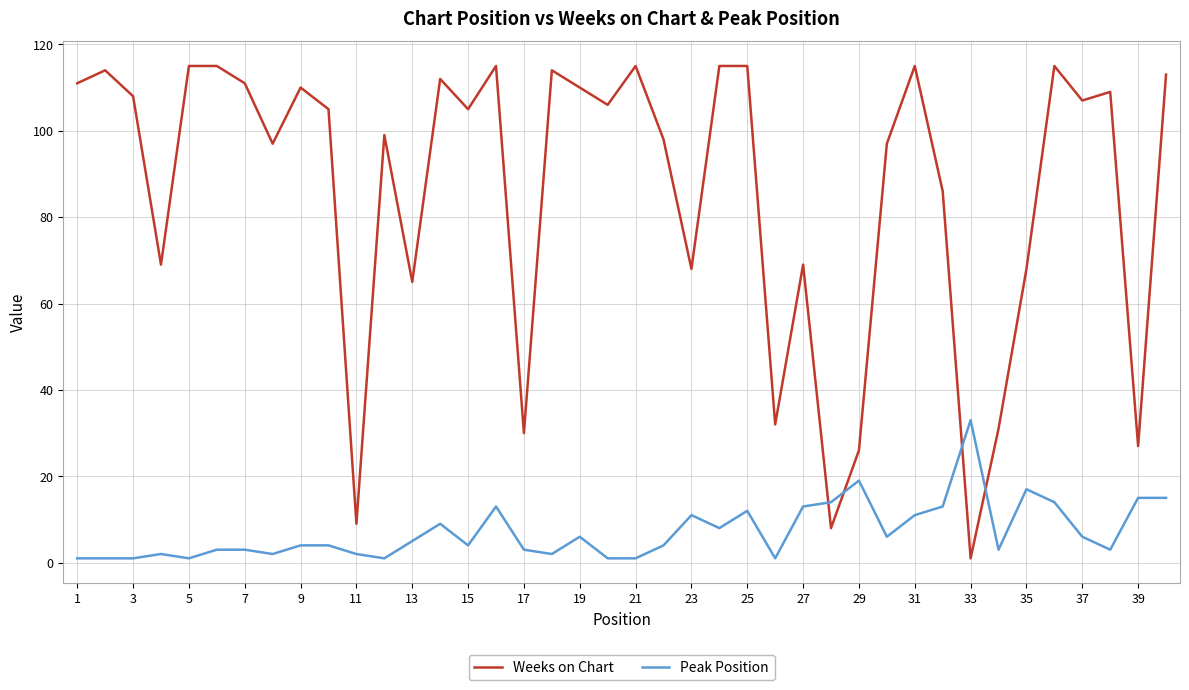

Rank the series by their maximum value, from lowest to highest.

Peak Position, Weeks on Chart